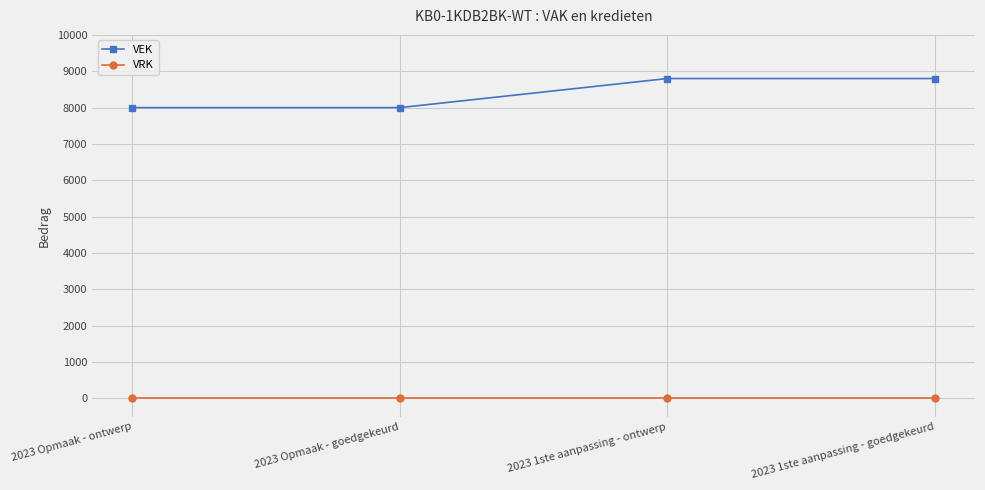

What is the value of the VEK point at the 1st from the left?

8000